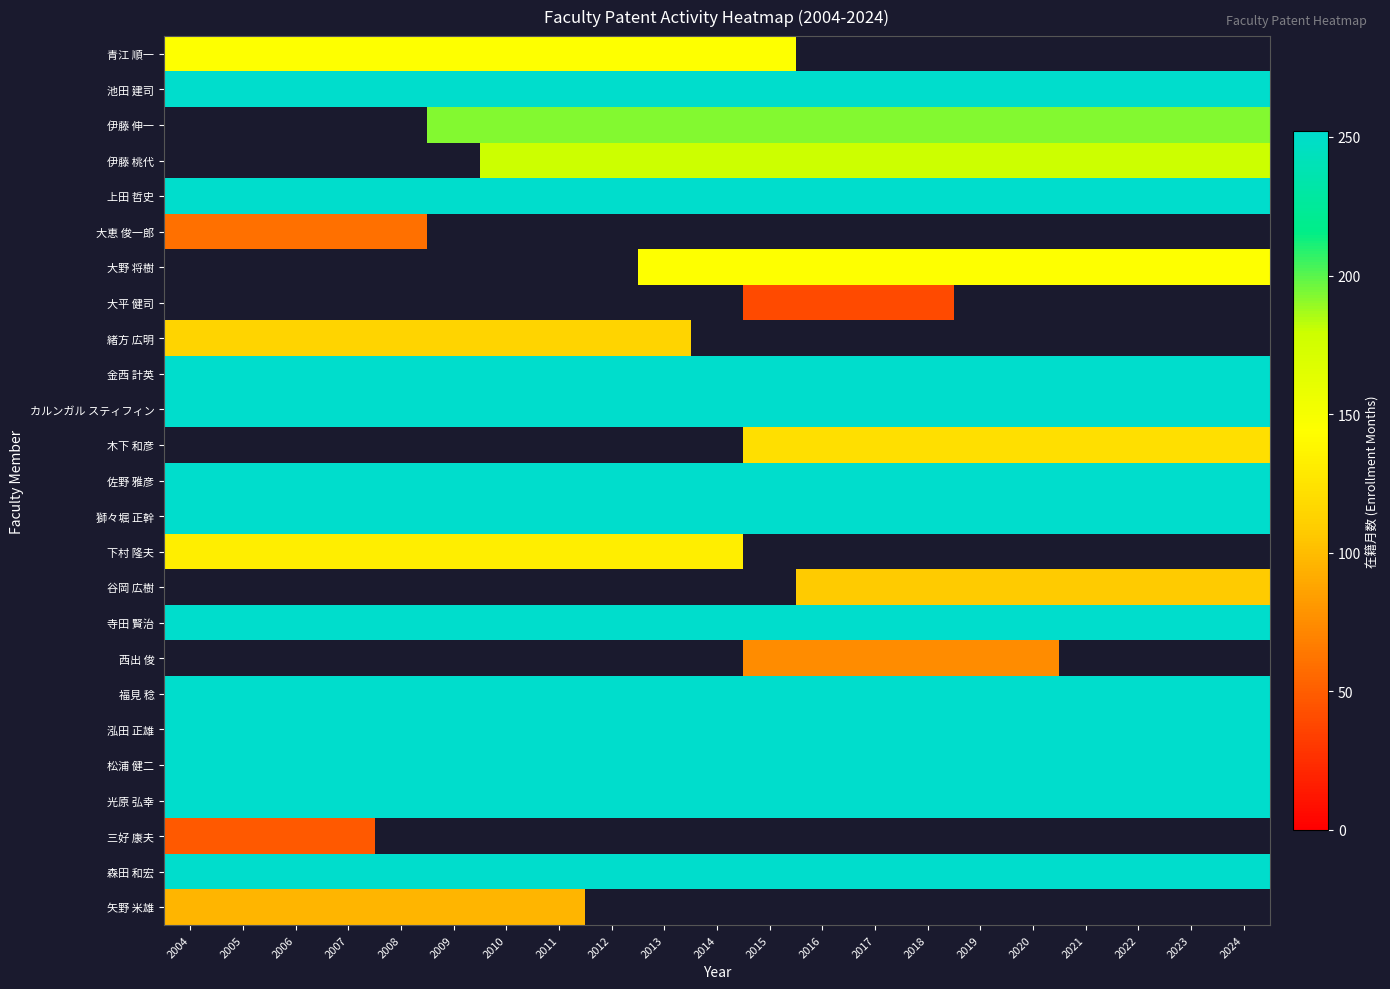

Rank the series by their maximum value, from lowest to highest.

青江 順一, 池田 建司, 伊藤 伸一, 伊藤 桃代, 大恵 俊一郎, 上田 哲史, 大野 将樹, 大平 健司, 矢野 米雄, 緒方 広明, 金西 計英, カルンガル スティフィン, 木下 和彦, 下村 隆夫, 佐野 雅彦, 獅々堀 正幹, 谷岡 広樹, 寺田 賢治, 西出 俊, 三好 康夫, 福見 稔, 泓田 正雄, 松浦 健二, 光原 弘幸, 森田 和宏